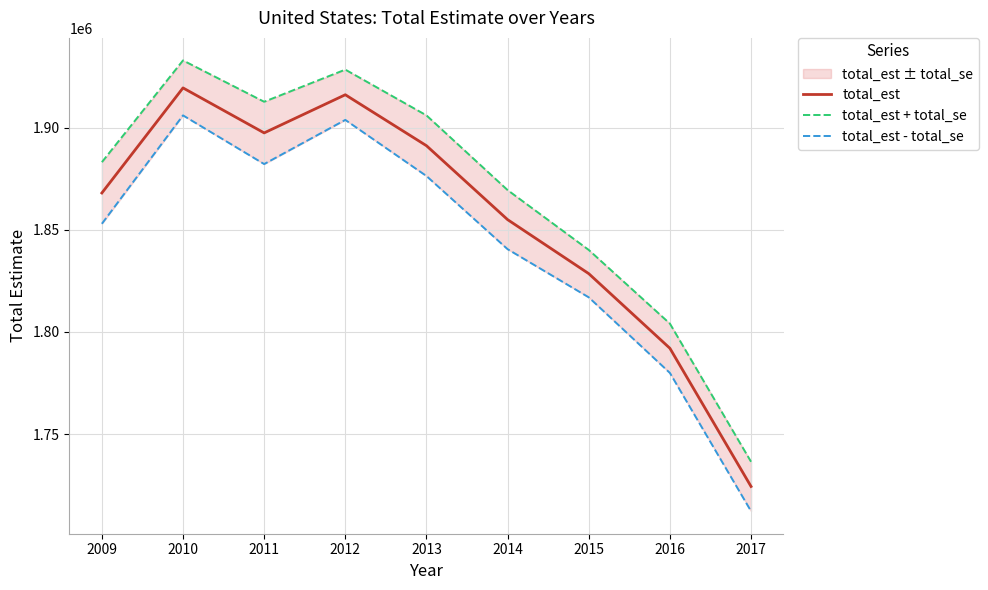

What is the difference between the total_est values at 2011 and 2009?

29420